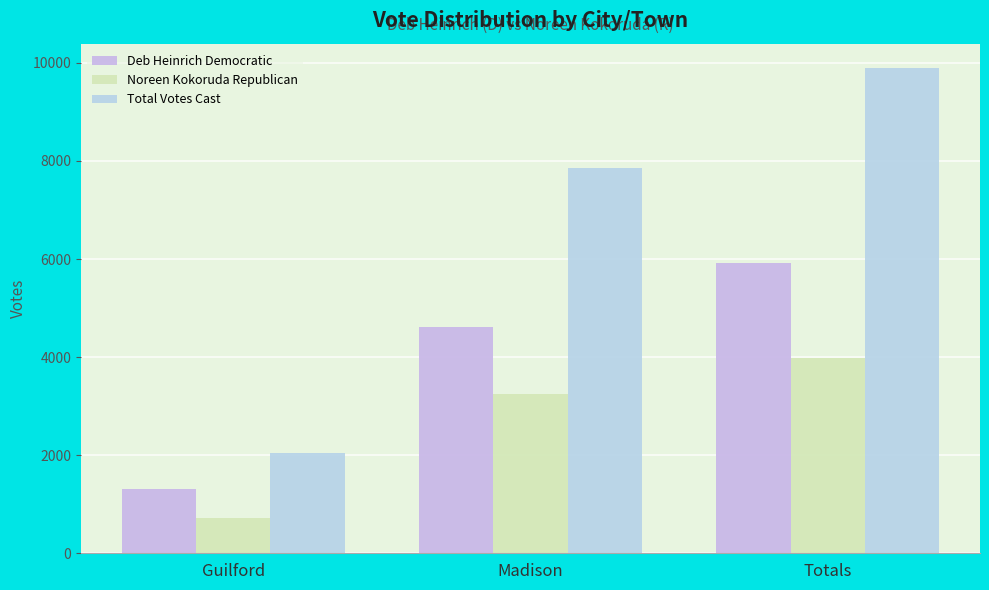

Reading left to right, transcribe all the data shown in this chart.

Deb Heinrich Democratic: Guilford=1313	Madison=4606	Totals=5919
Noreen Kokoruda Republican: Guilford=722	Madison=3256	Totals=3978
Total Votes Cast: Guilford=2035	Madison=7862	Totals=9897